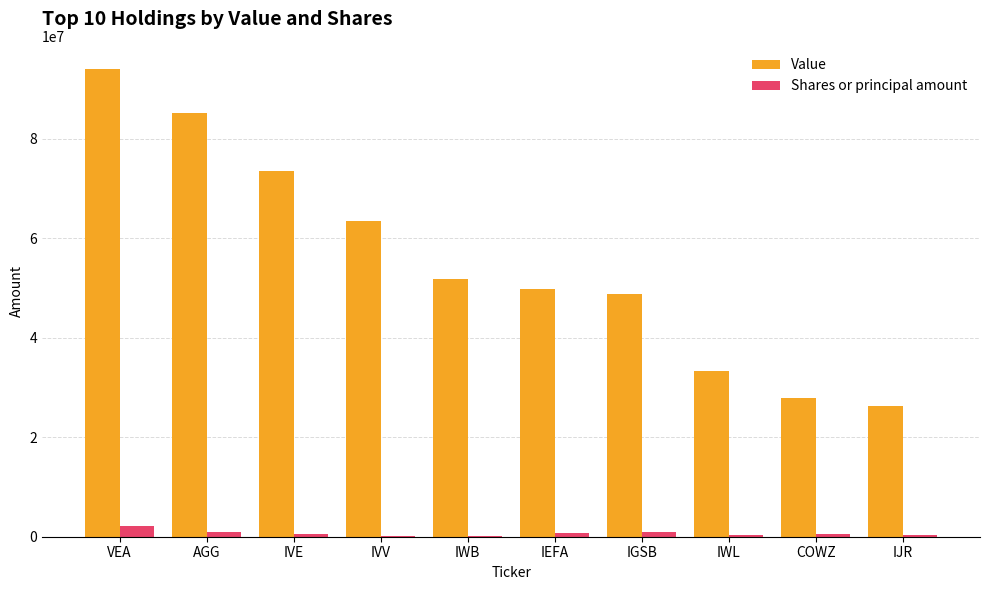

The value of Value at IWL is 33377066. True or false?

True